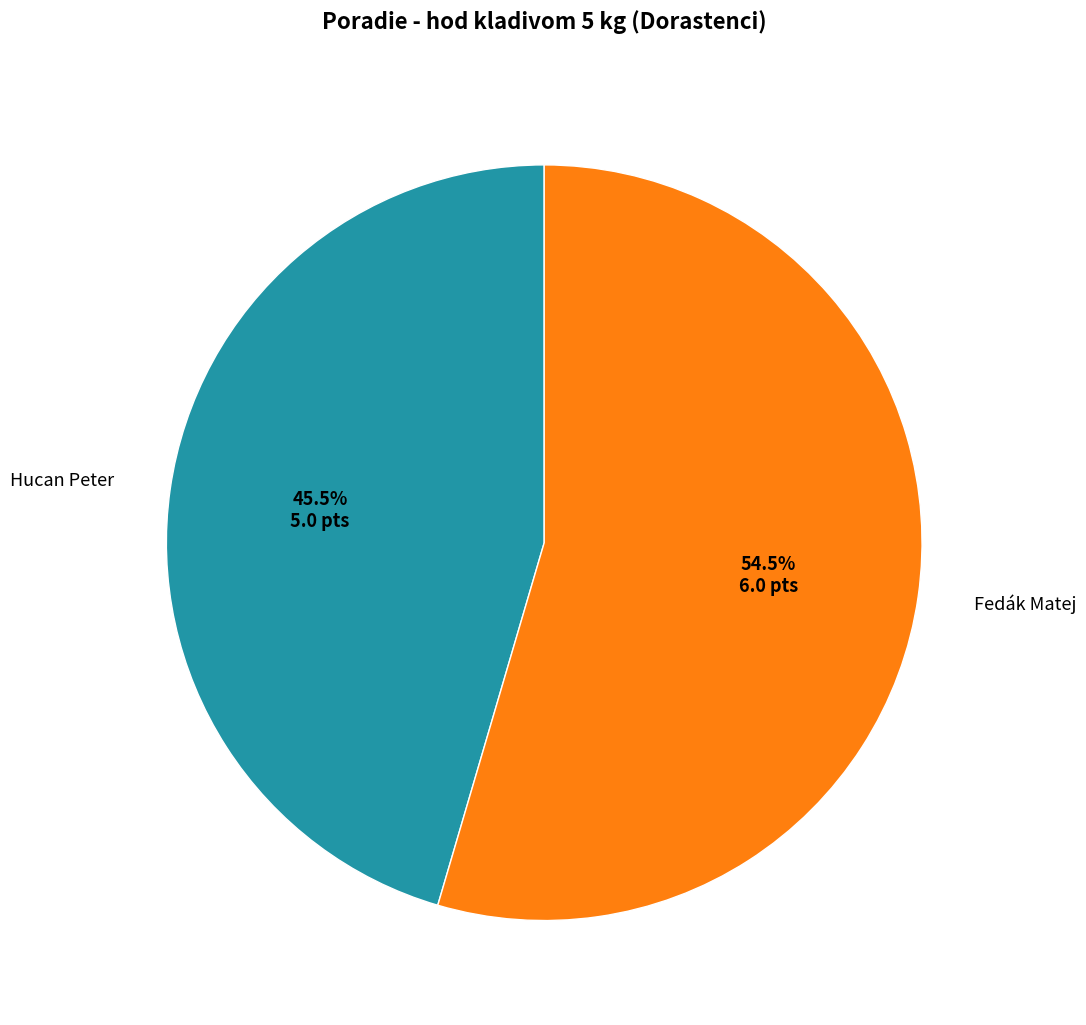

Rank the categories by value from highest to lowest.

Fedák Matej, Hucan Peter